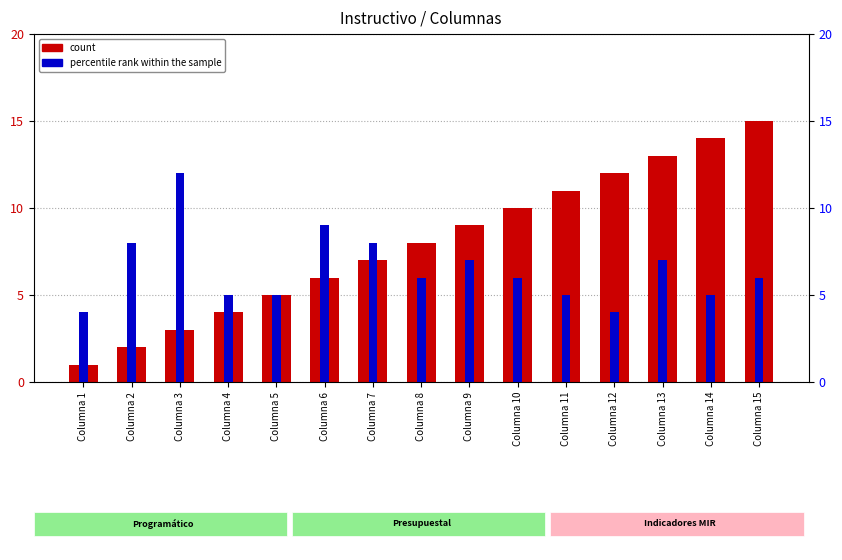

What is the sum of the count values at Columna 3 and Columna 9?

12